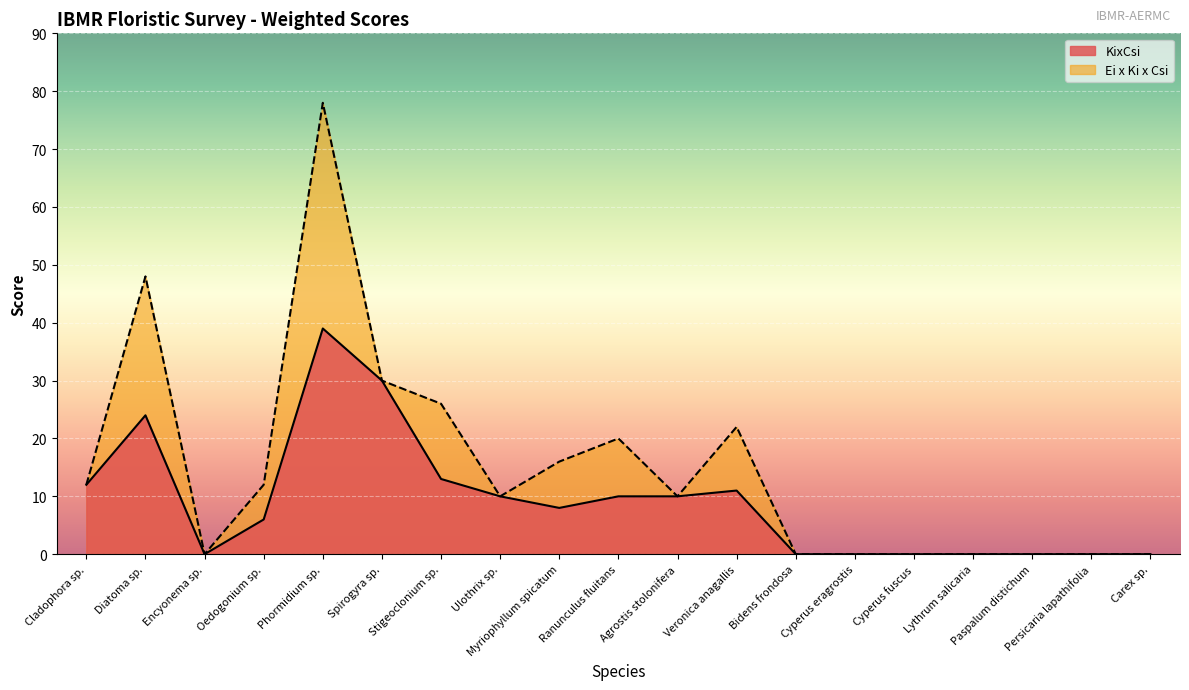

At which label does Ei x Ki x Csi reach its minimum?

Encyonema sp.